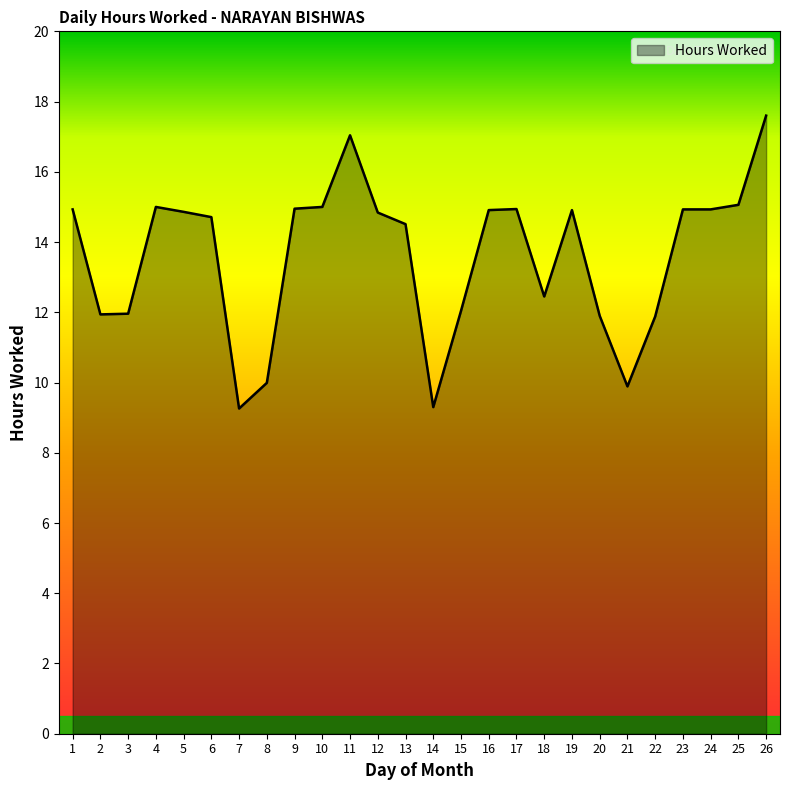

At which label does the data first exceed 14?

1